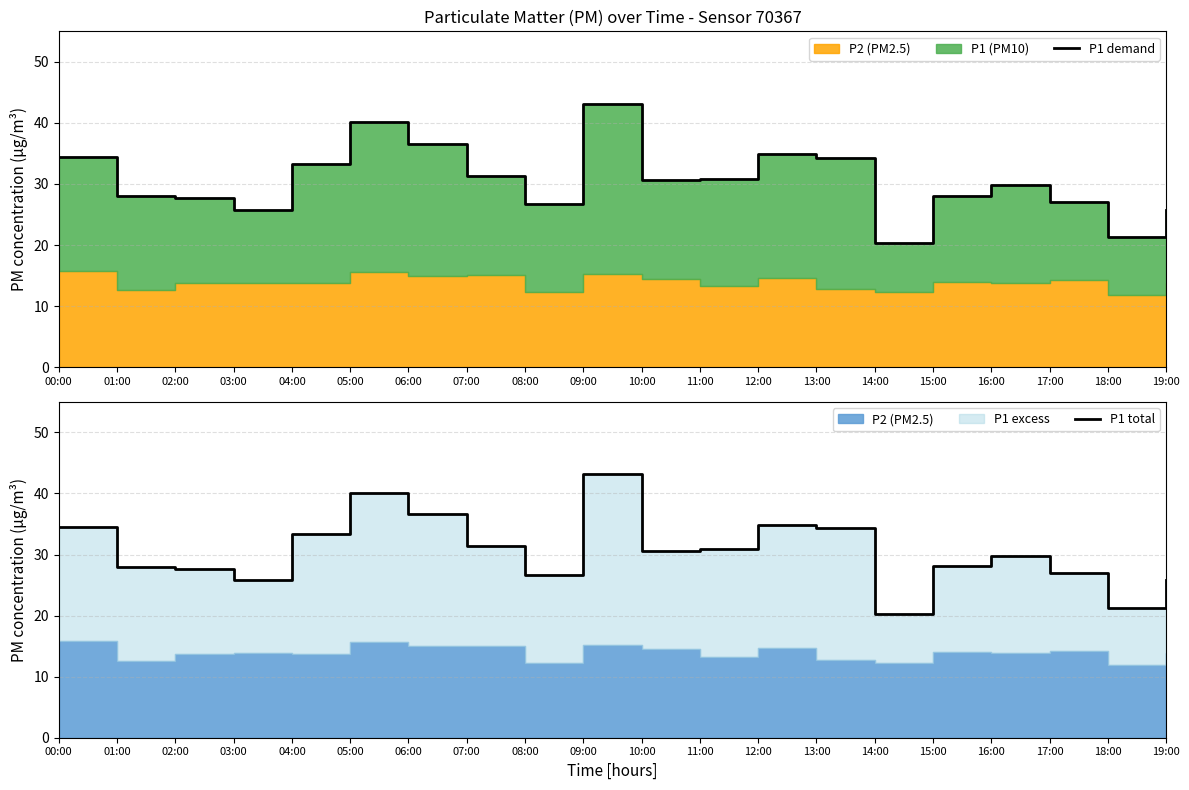

What is the sum of all P1 demand values?

609.9